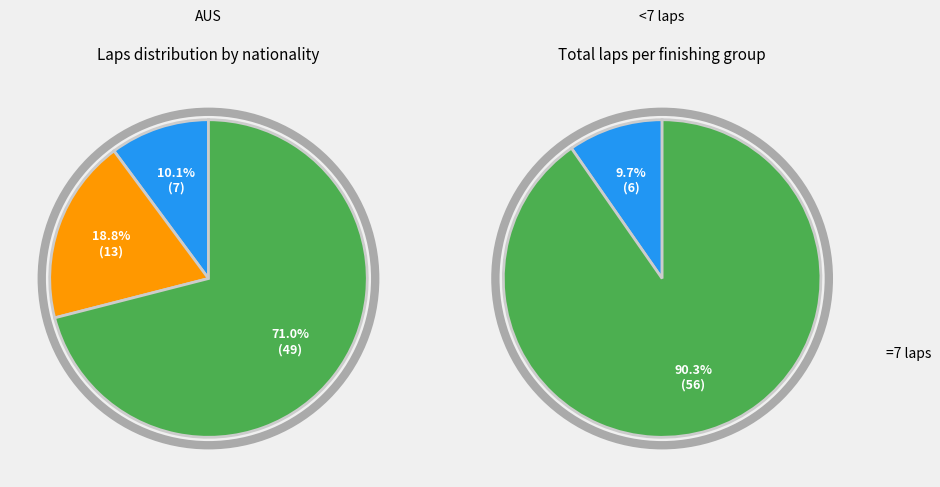

True or false: Sam Claes accounts for 1% of the total.

False